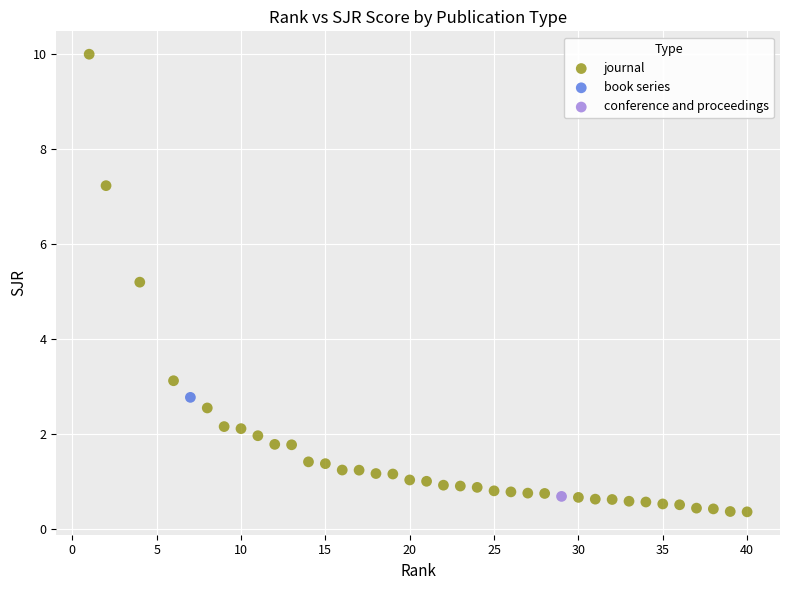

What are all the series names shown in the legend?

journal, book series, conference and proceedings